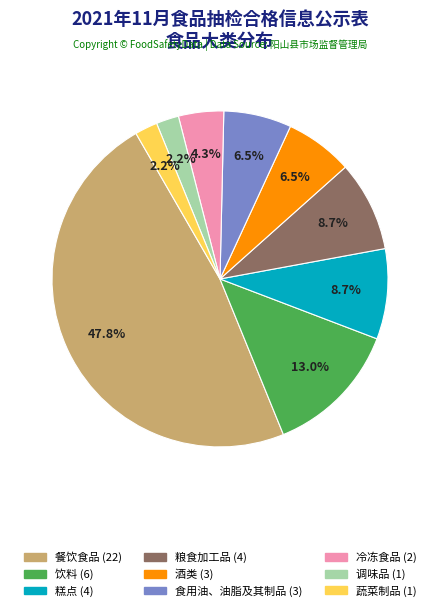

Does 酒类 represent more than half of the total?

No